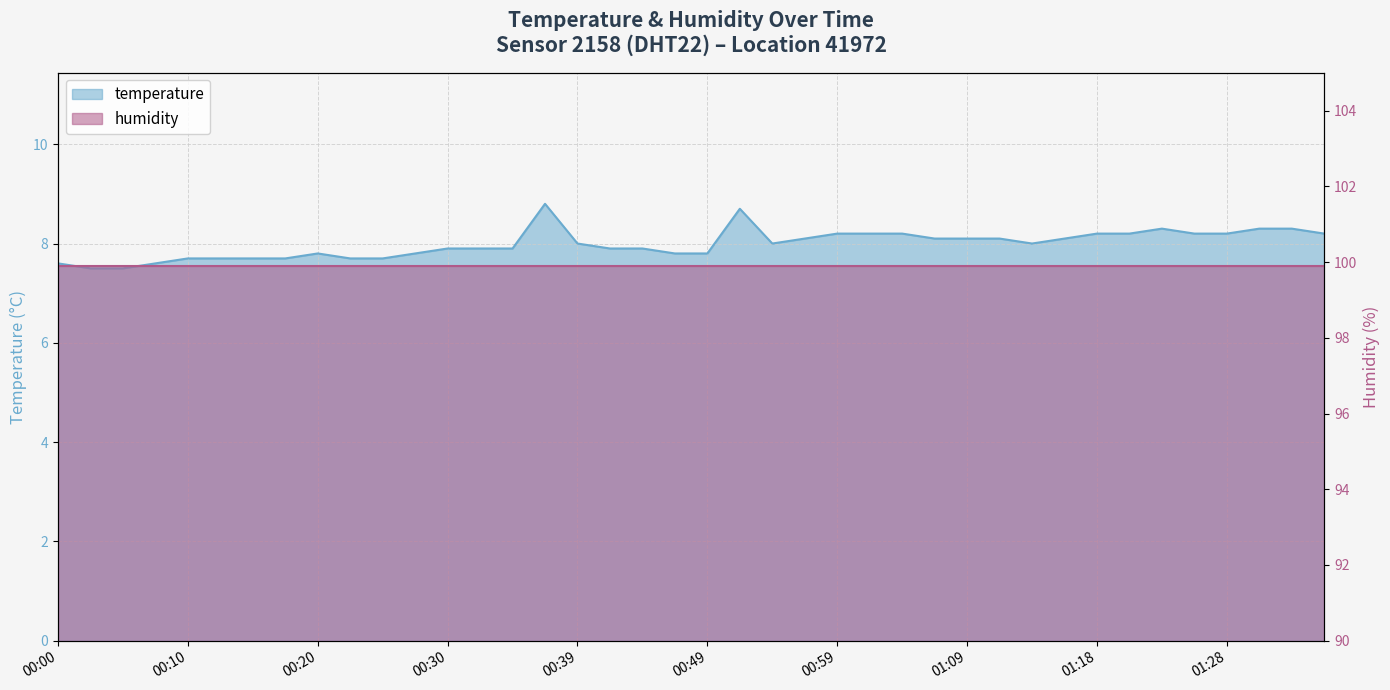

How many interior local valleys (lower than both neighbors) does the data have?

2